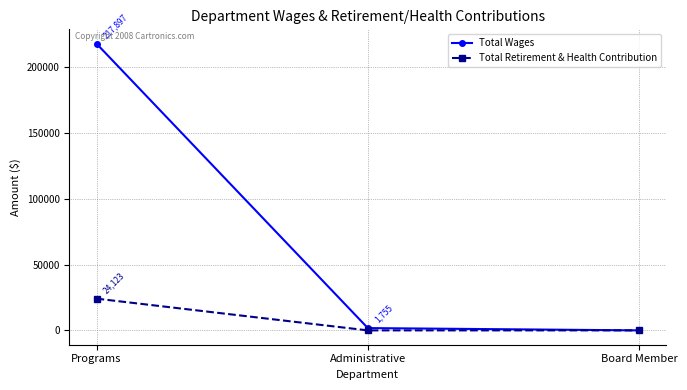

What is the label of the 1st point from the right?

Board Member